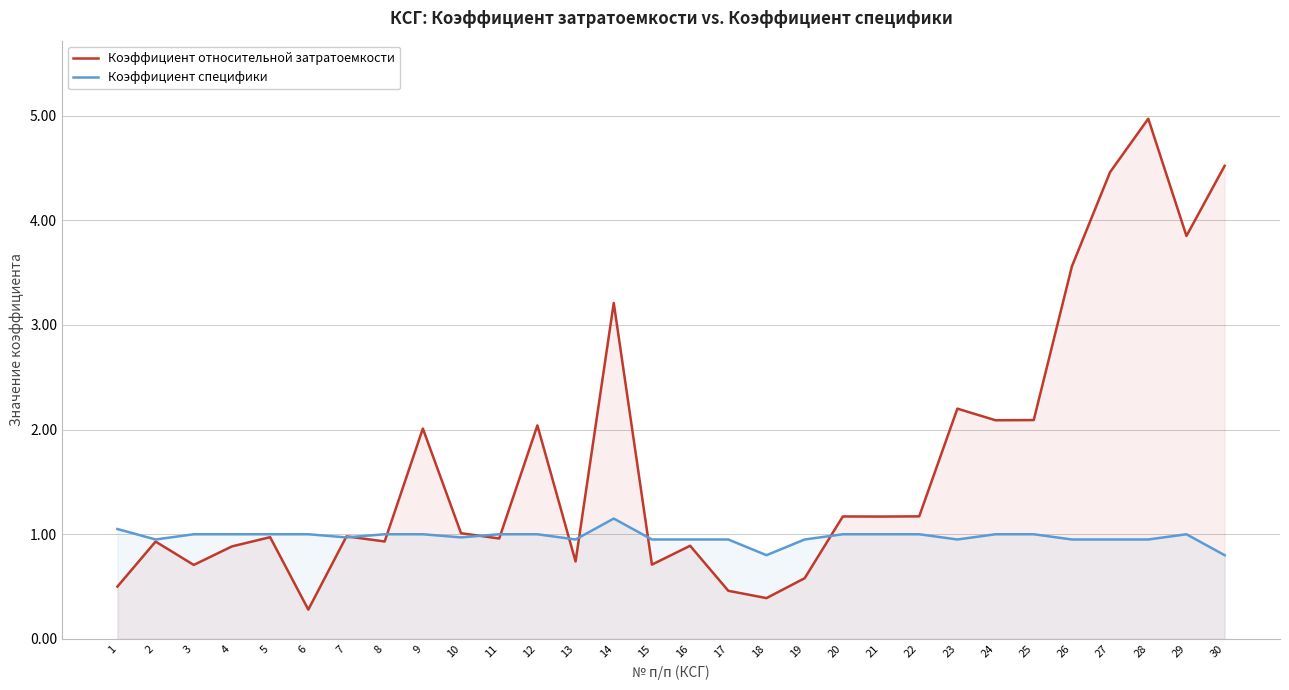

Rank the series at 14 from lowest to highest value.

Коэффициент специфики, Коэффициент относительной затратоемкости